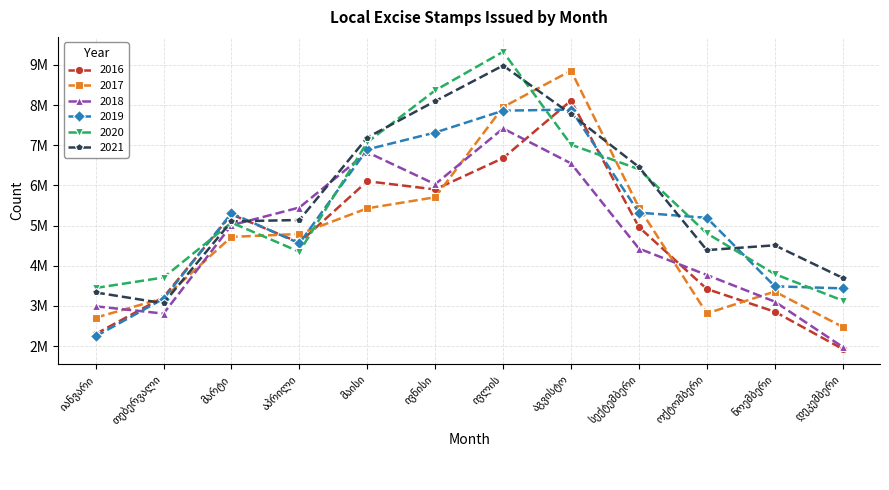

Rank the categories by 2019 value from lowest to highest.

იანვარი, თებერვალი, დეკემბერი, ნოემბერი, აპრილი, ოქტომბერი, მარტი, სექტემბერი, მაისი, ივნისი, ივლის, აგვისტო